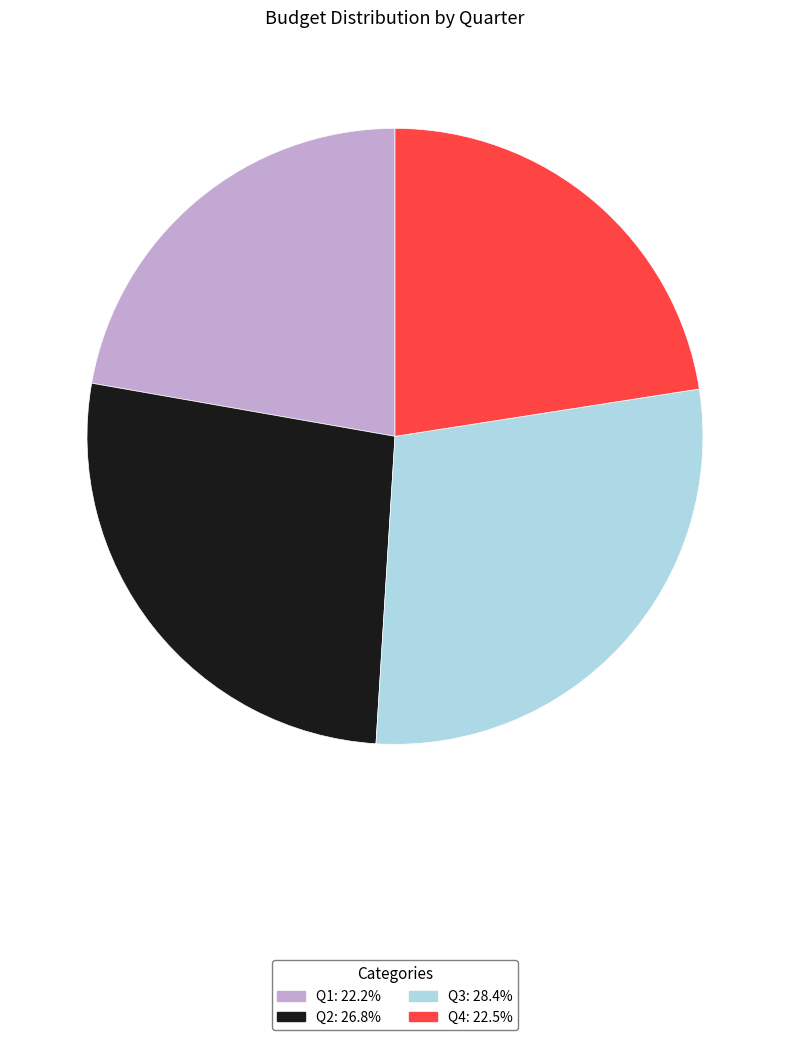

Which category has the biggest portion of the pie?

Q3